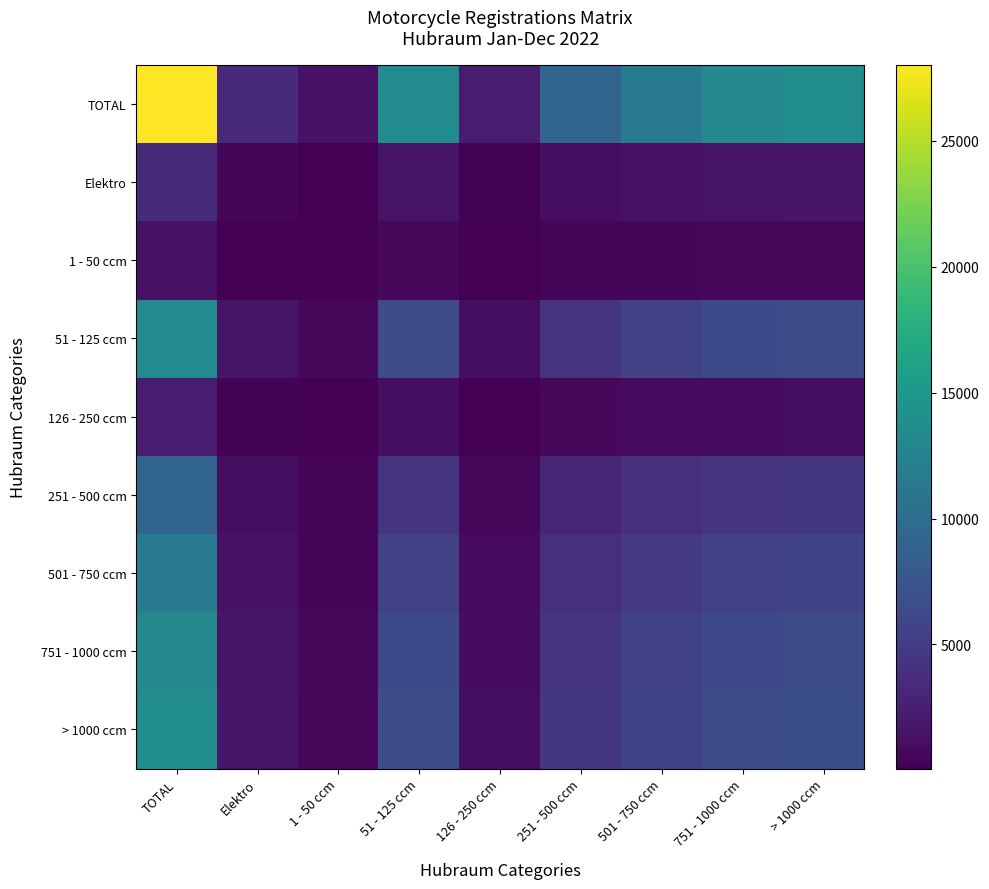

Which category has the lowest value across all series?

1 - 50 ccm